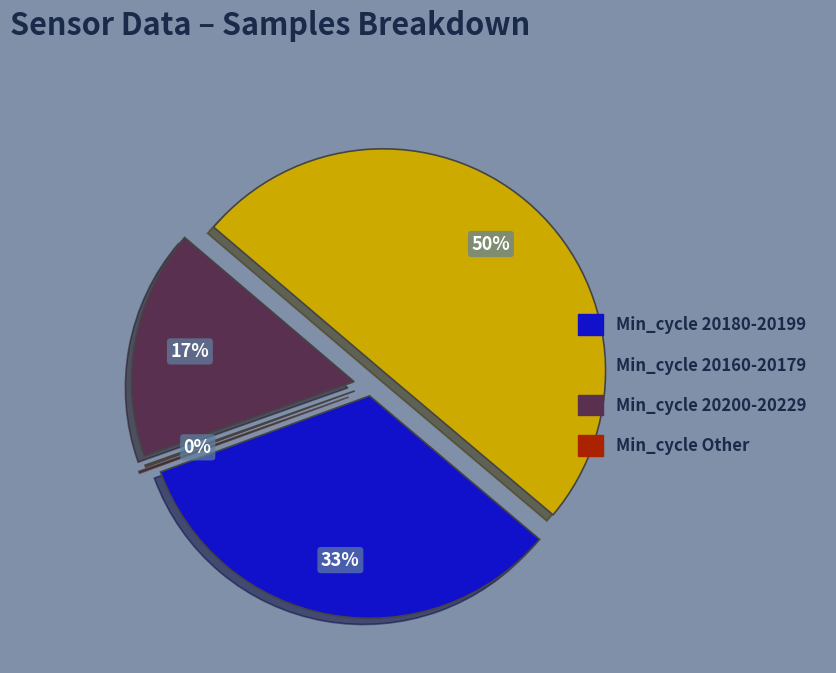

Is there any slice that represents more than half of the pie?

No